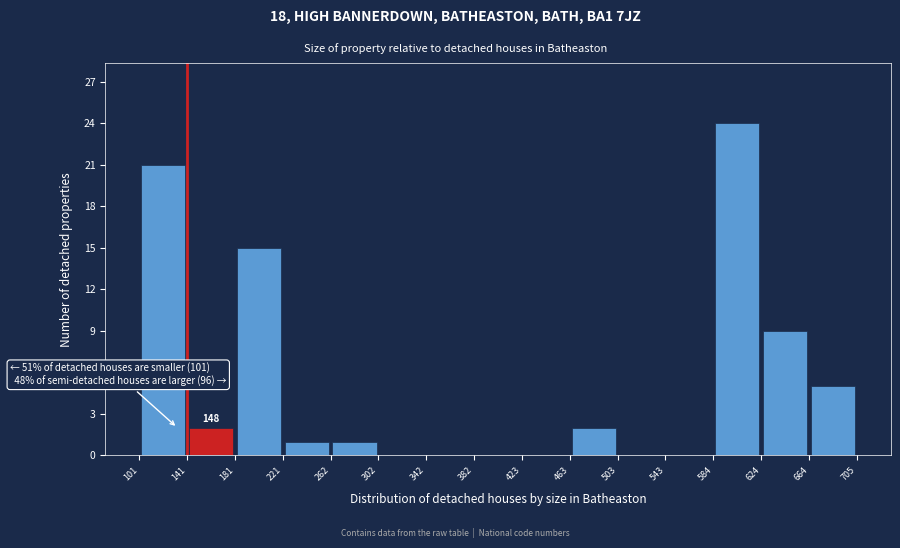

Over which range of the x-axis is the bar tallest?

584 to 624